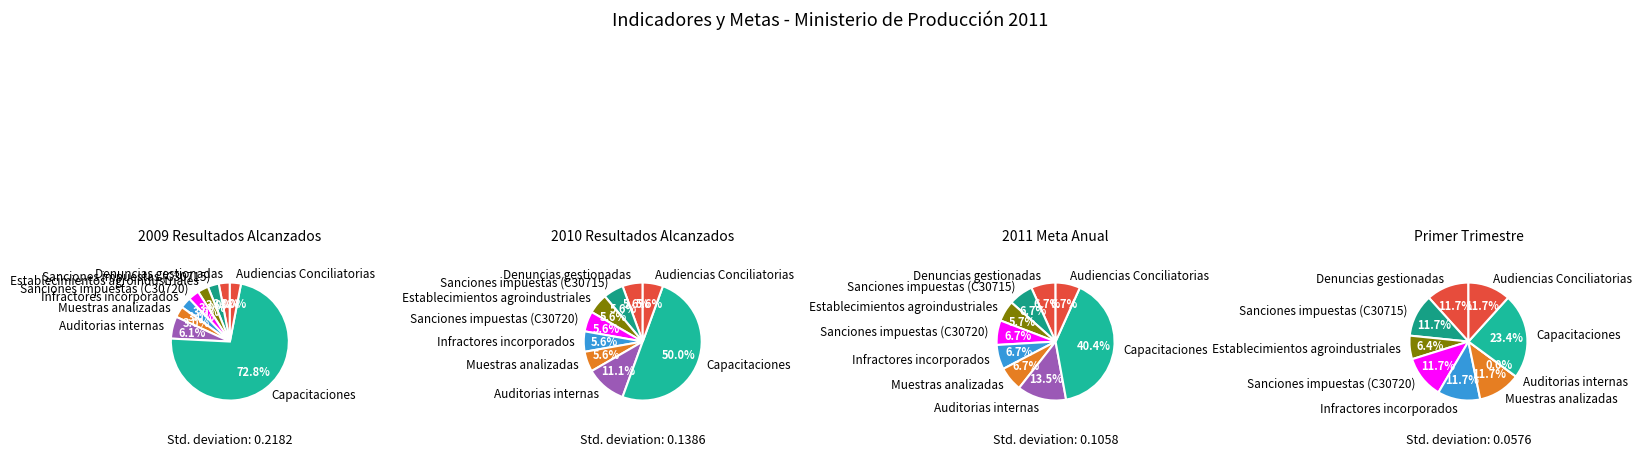

How many slices are in this pie chart?

9